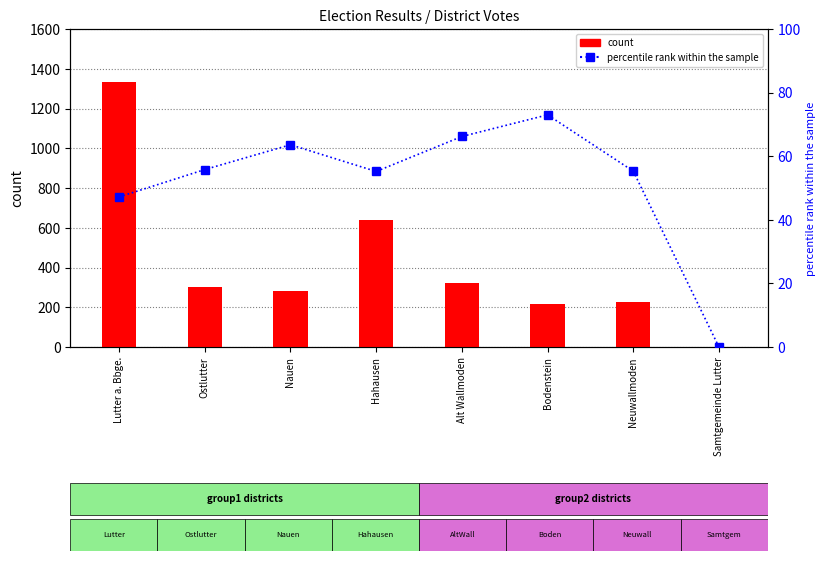

What is the difference between the maximum and minimum values in the percentile rank within the sample series?

73.0